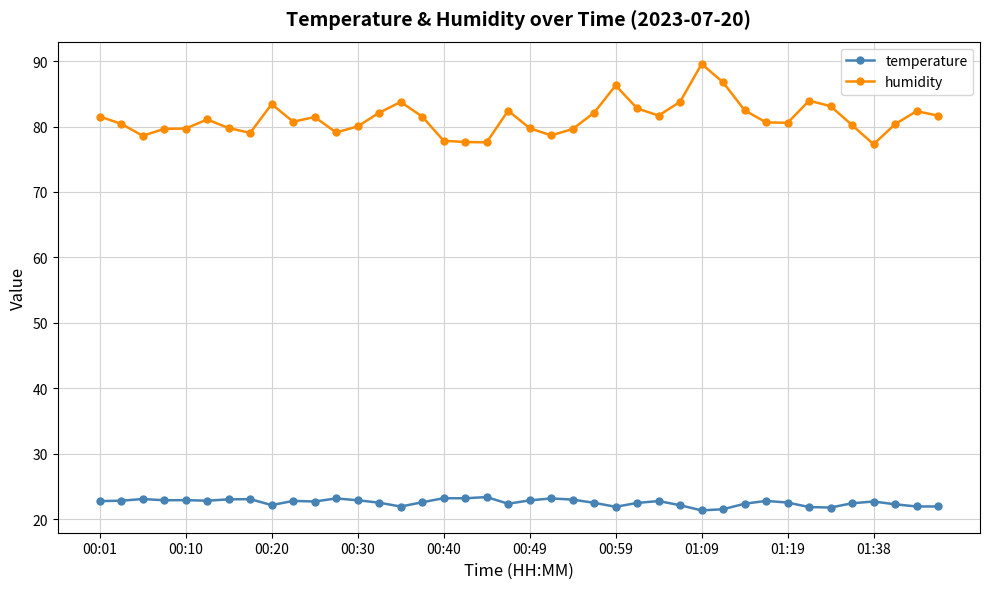

Which series has the largest total across all categories?

humidity